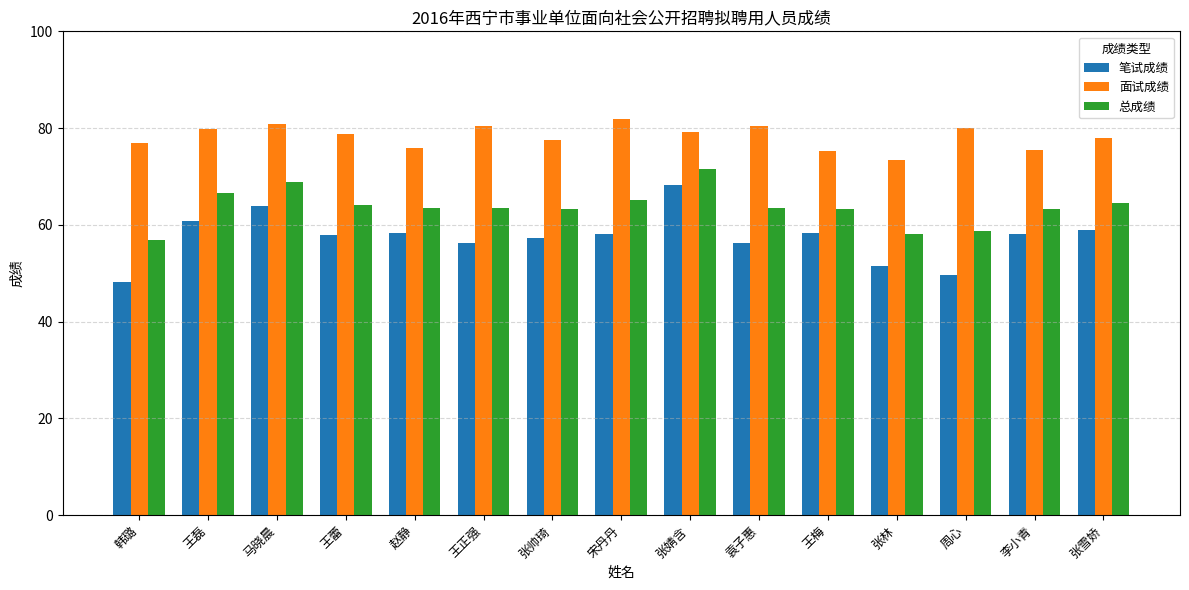

Rank the series at 王磊 from highest to lowest value.

面试成绩, 总成绩, 笔试成绩